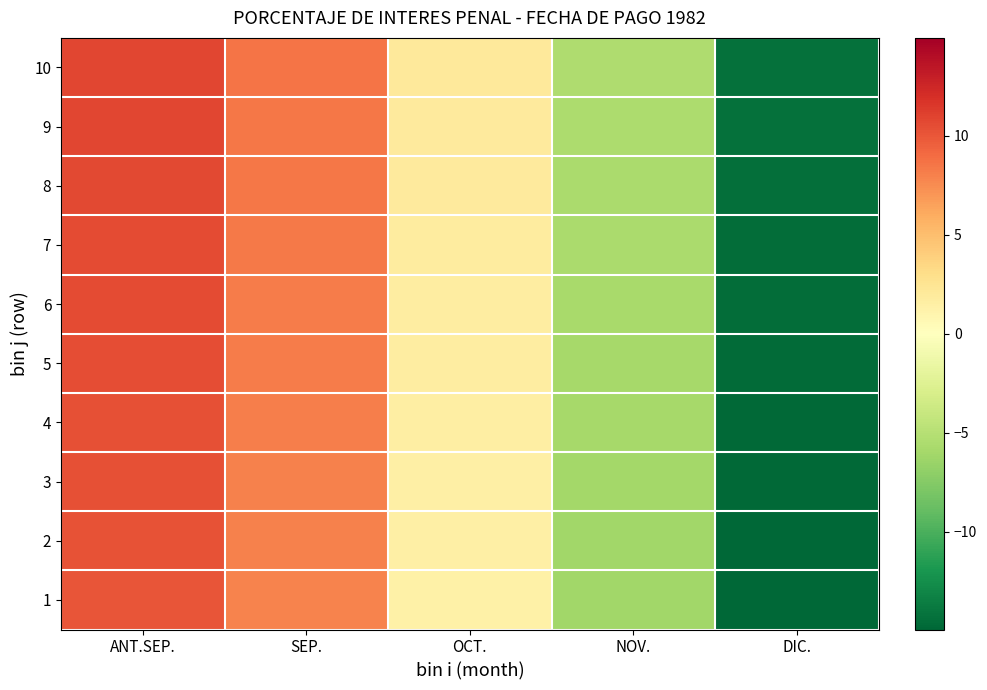

Reading left to right, list all the values displayed in this chart.

1: ANT.SEP.=10.1	SEP.=7.9	OCT.=1.4	NOV.=-6.2	DIC.=-14.9
2: ANT.SEP.=10.2	SEP.=8.0	OCT.=1.4	NOV.=-6.1	DIC.=-14.9
3: ANT.SEP.=10.3	SEP.=8.0	OCT.=1.5	NOV.=-6.0	DIC.=-14.8
4: ANT.SEP.=10.4	SEP.=8.1	OCT.=1.6	NOV.=-5.9	DIC.=-14.7
5: ANT.SEP.=10.4	SEP.=8.2	OCT.=1.7	NOV.=-5.9	DIC.=-14.6
6: ANT.SEP.=10.5	SEP.=8.3	OCT.=1.7	NOV.=-5.8	DIC.=-14.6
7: ANT.SEP.=10.6	SEP.=8.4	OCT.=1.8	NOV.=-5.7	DIC.=-14.5
8: ANT.SEP.=10.7	SEP.=8.4	OCT.=1.9	NOV.=-5.6	DIC.=-14.4
9: ANT.SEP.=10.7	SEP.=8.5	OCT.=2.0	NOV.=-5.6	DIC.=-14.3
10: ANT.SEP.=10.8	SEP.=8.6	OCT.=2.1	NOV.=-5.5	DIC.=-14.2